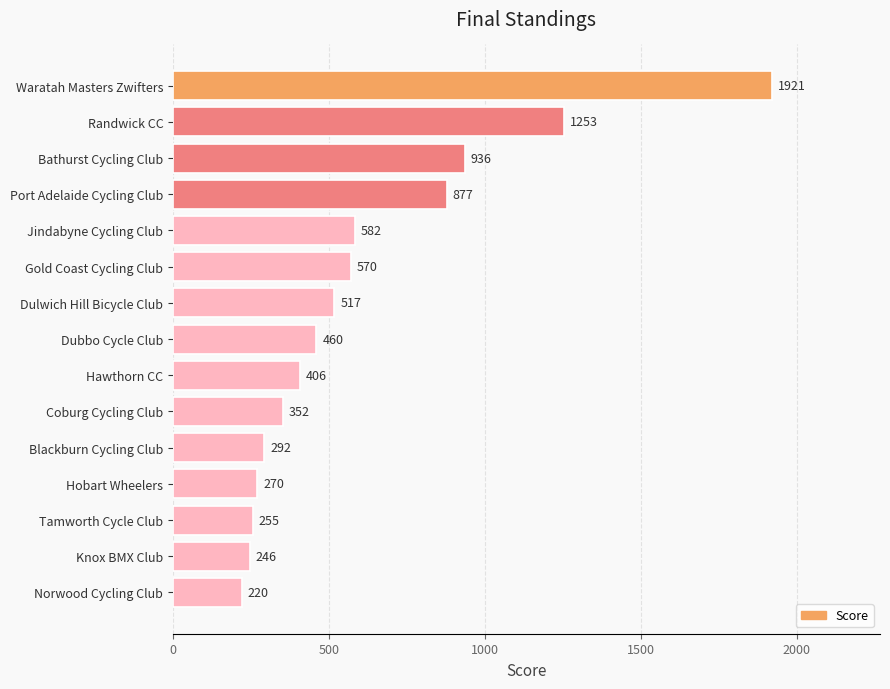

Approximately how many times larger is the value at Bathurst Cycling Club compared to Jindabyne Cycling Club?

1.6